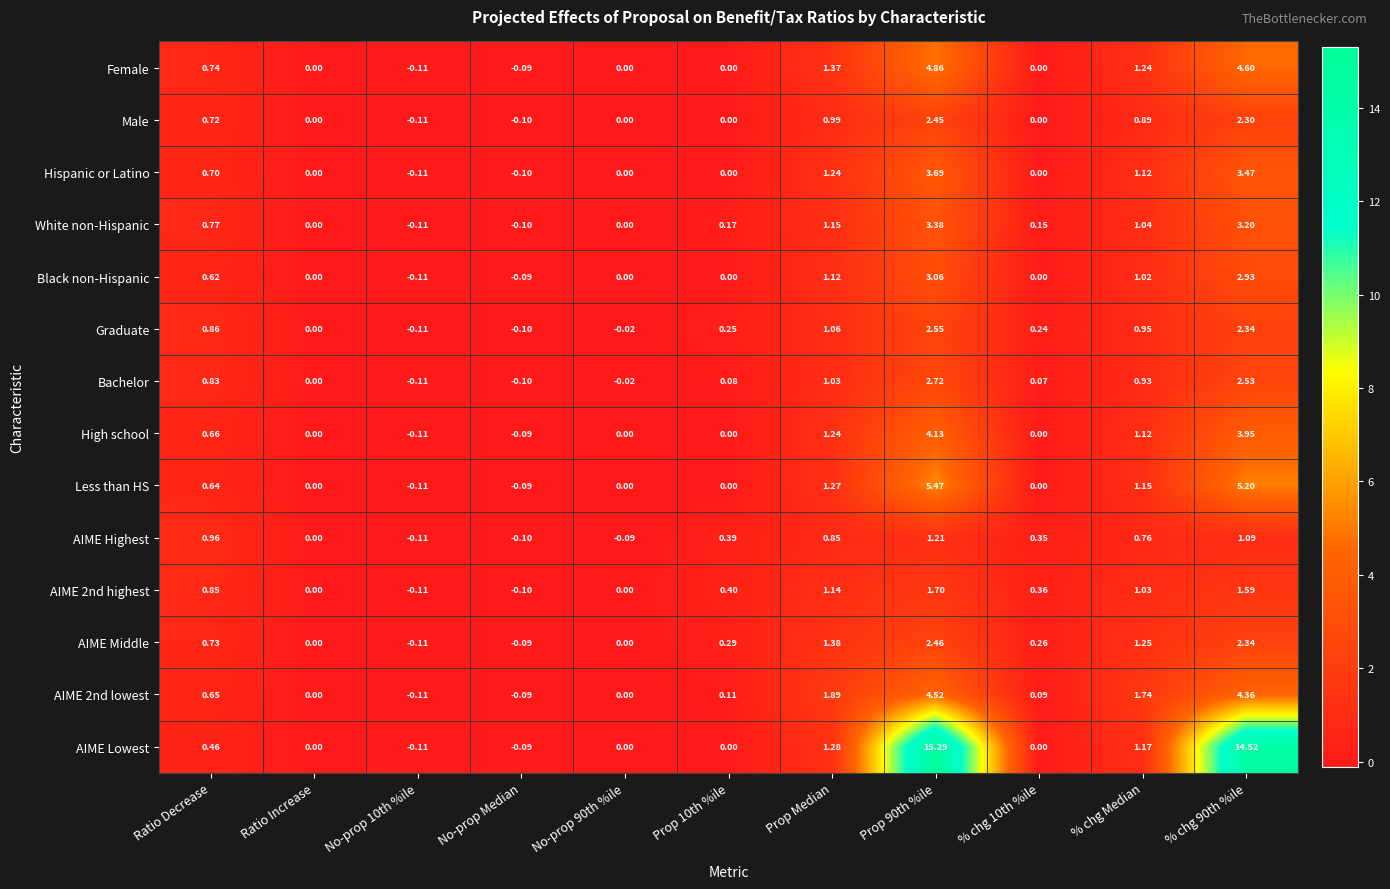

Which series has the largest range (max minus min)?

AIME Lowest